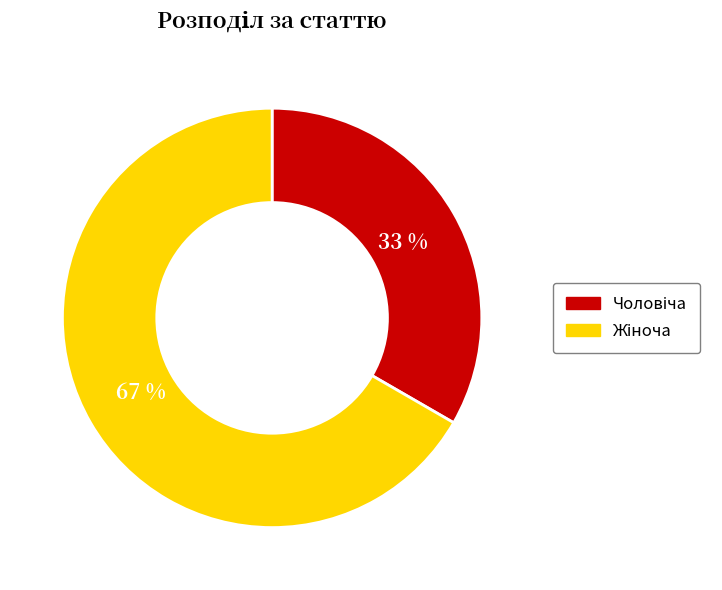

Is there a majority slice in this chart?

Yes